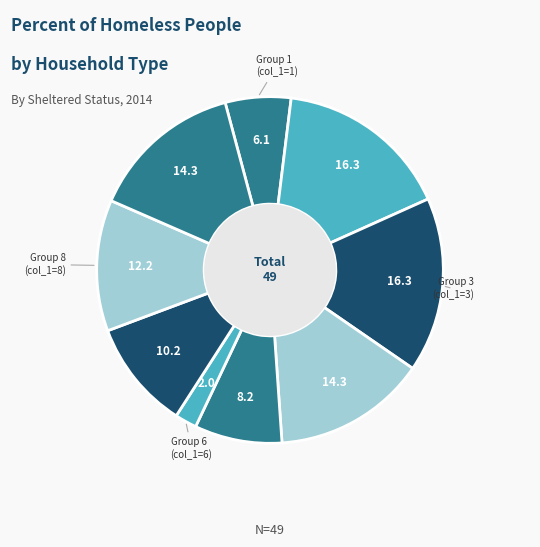

How many slices are in this pie chart?

9